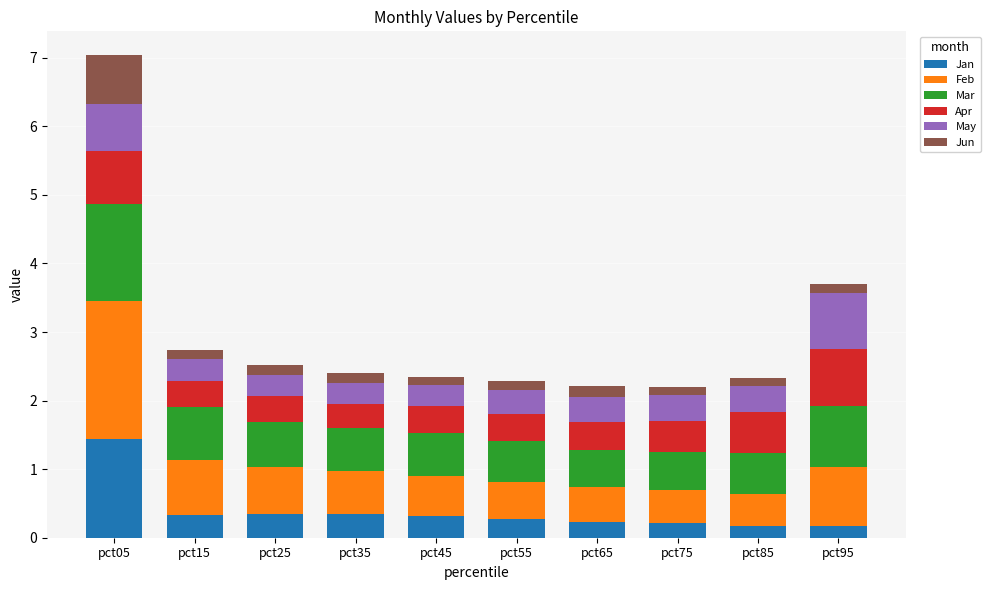

How many distinct data groups are displayed?

6